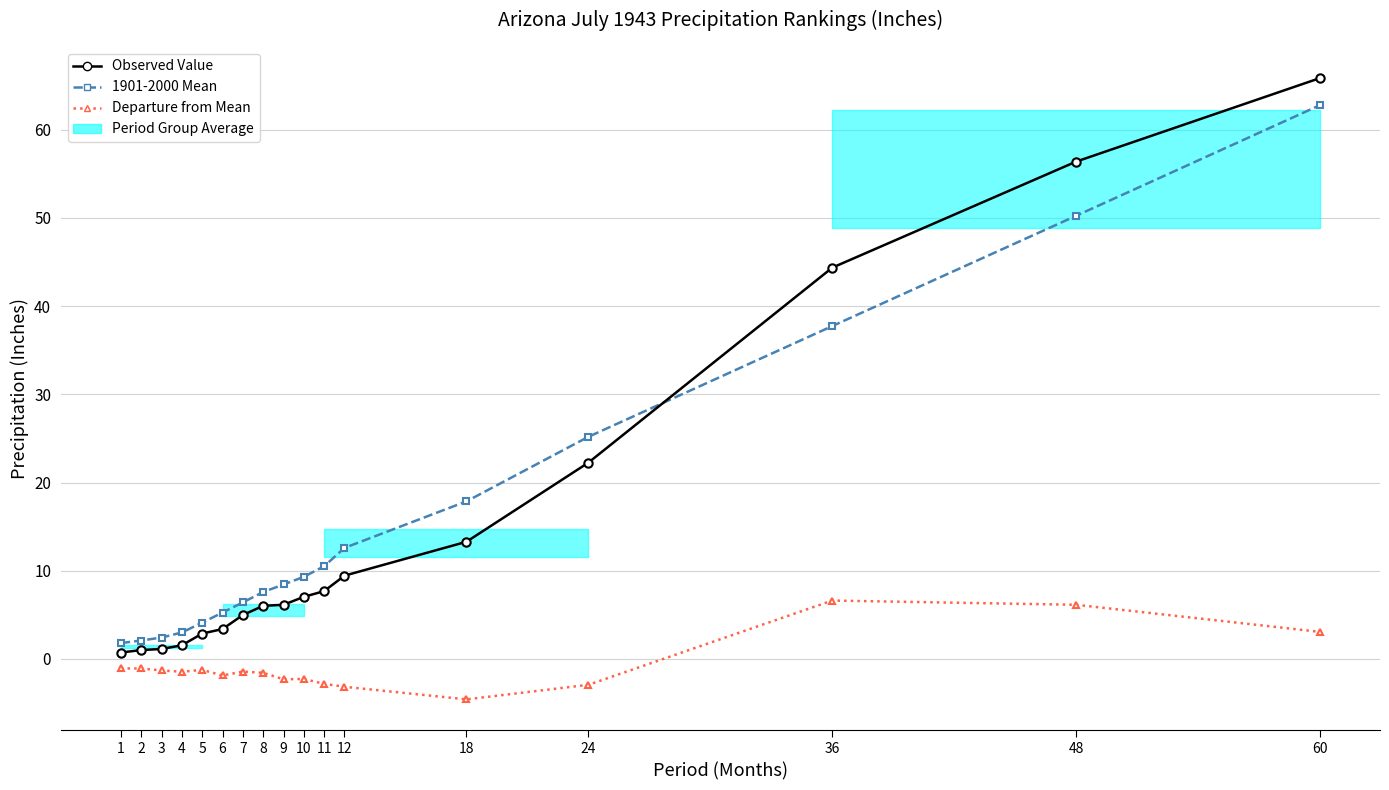

What is the total value across all series at 8?

12.0